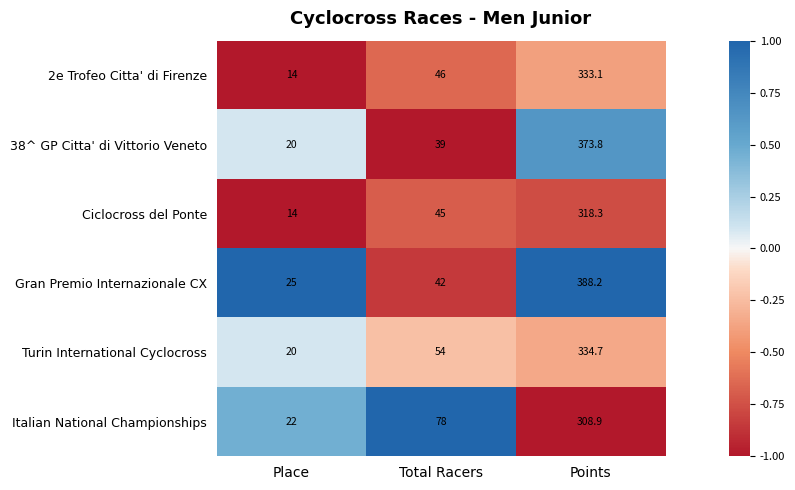

The Ciclocross del Ponte series shows 45.0 at Total Racers. True or false?

True